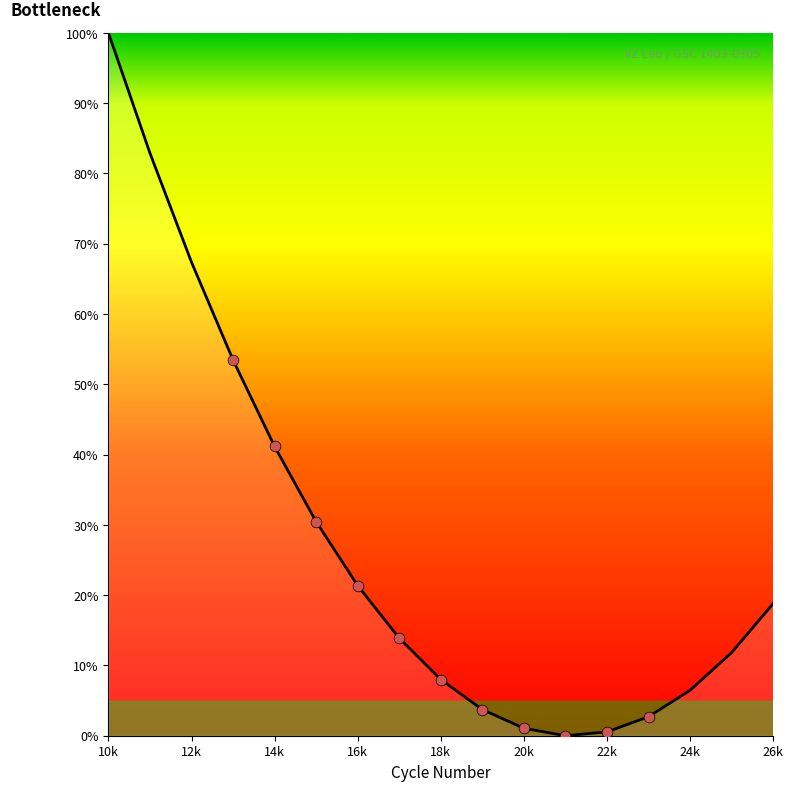

Which has a higher value, 12k or 24k?

12k